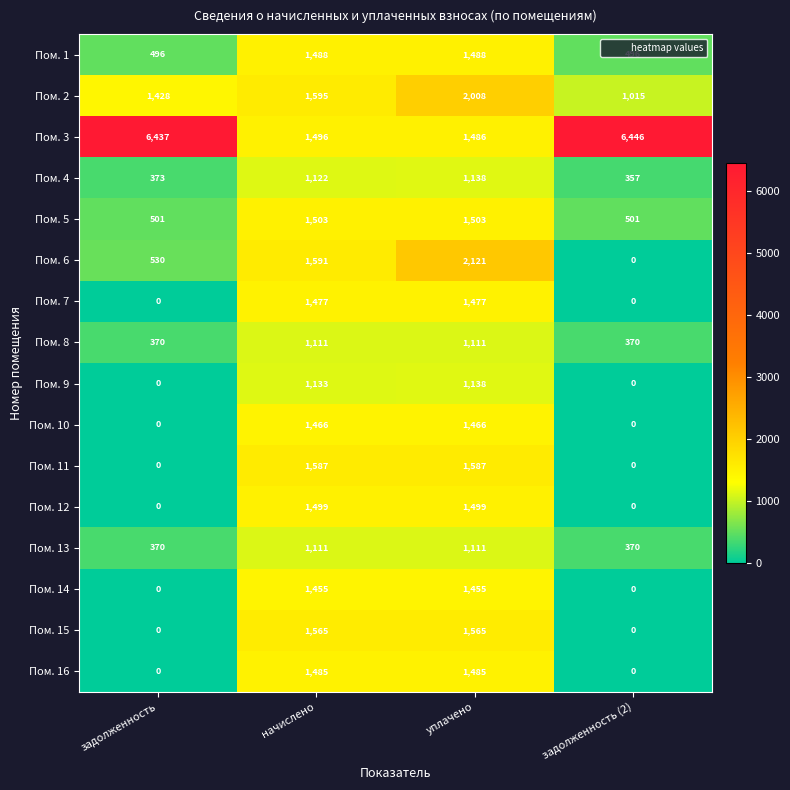

Which category has the highest value in the Пом. 3 series?

задолженность (2)